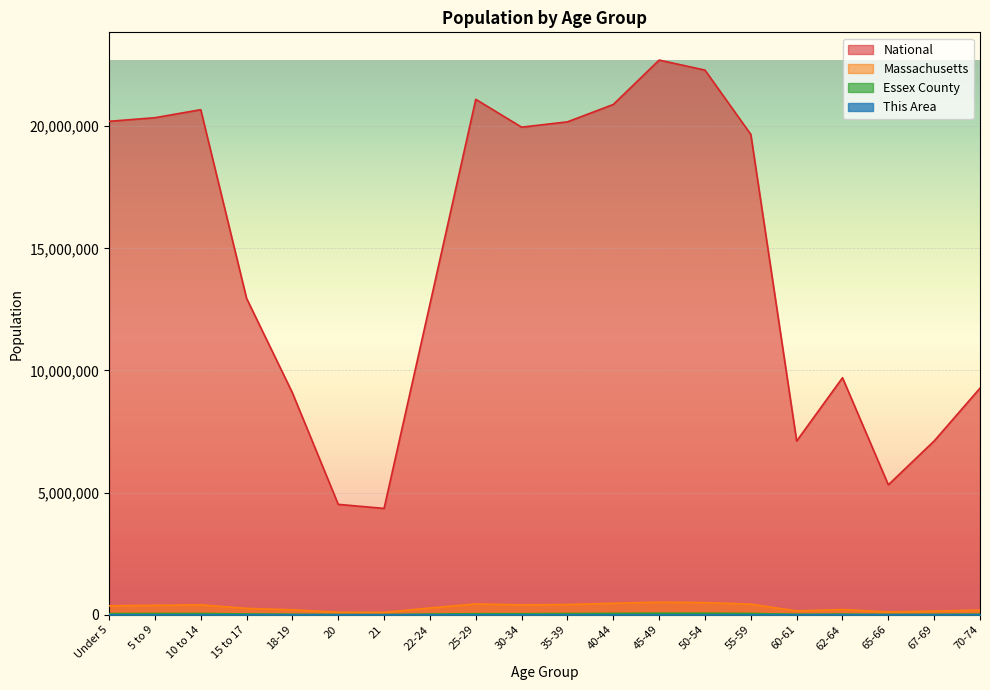

What is the label of the 6th point from the left?

20